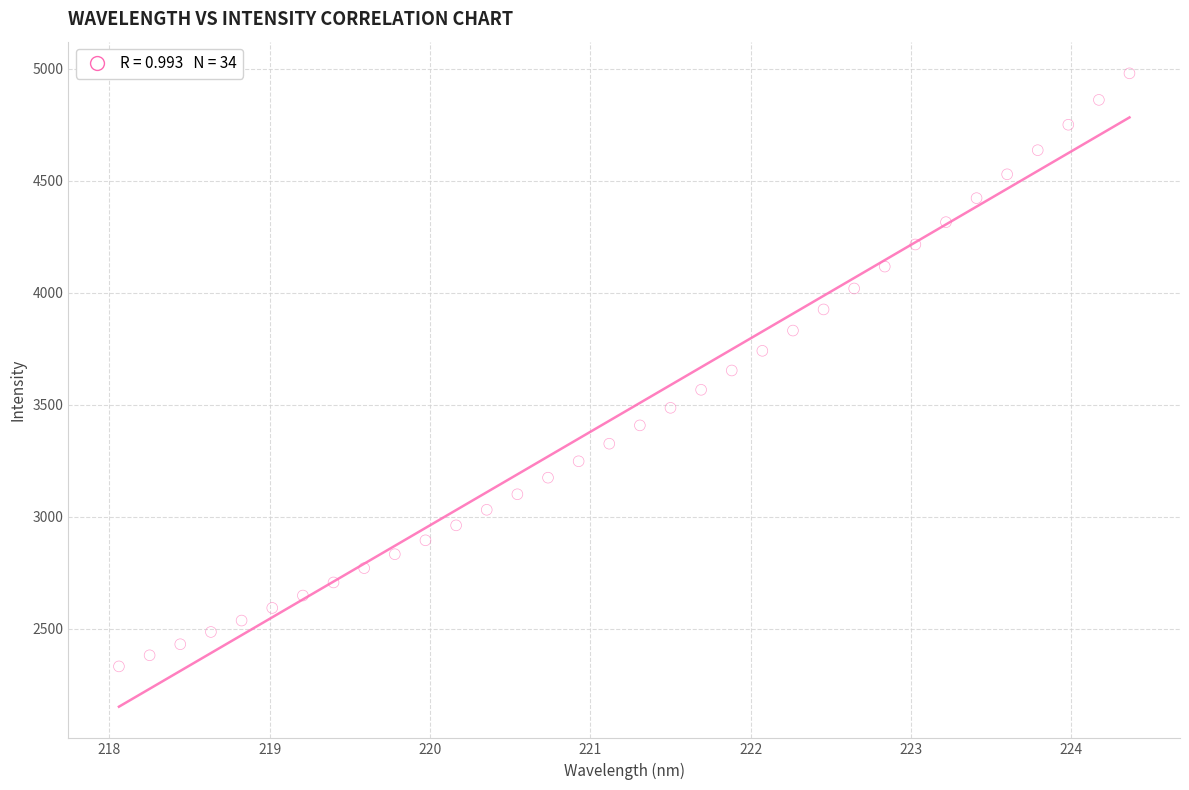

What is the range of X values (max minus min)?

6.3